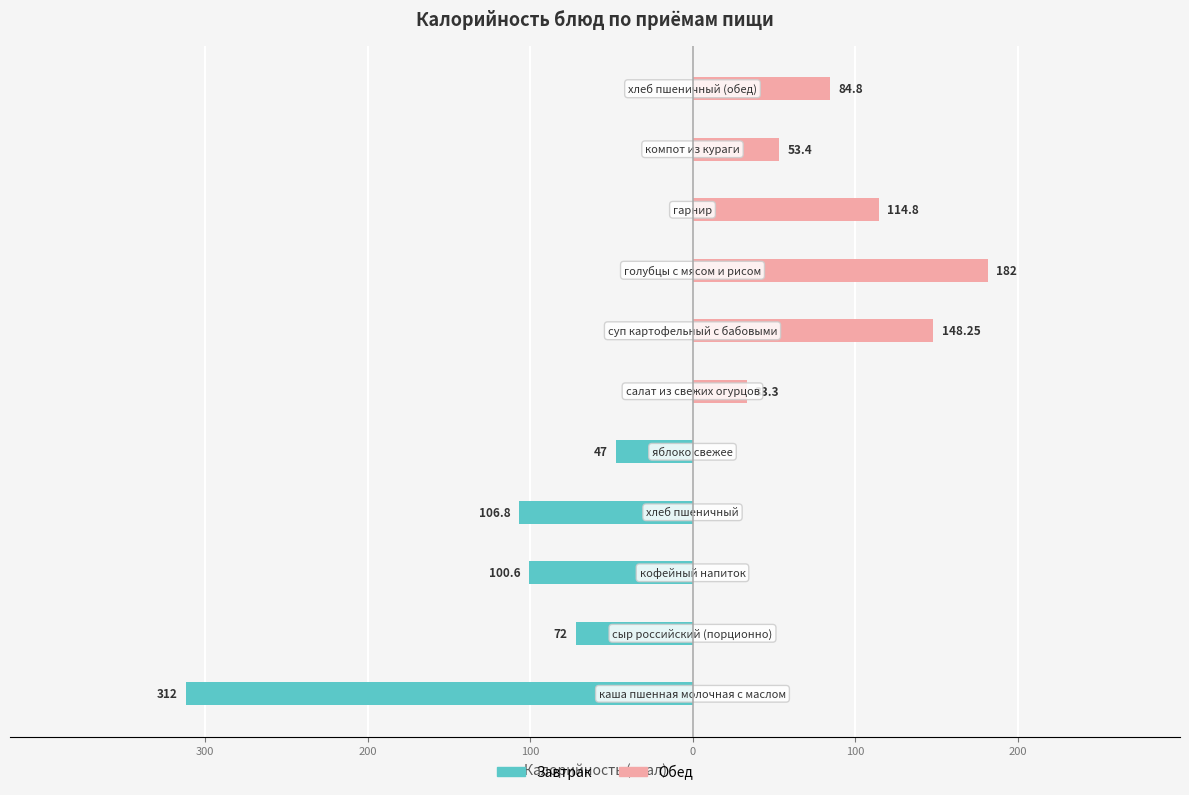

Is it true that Завтрак equals -205.0 at 300?

False